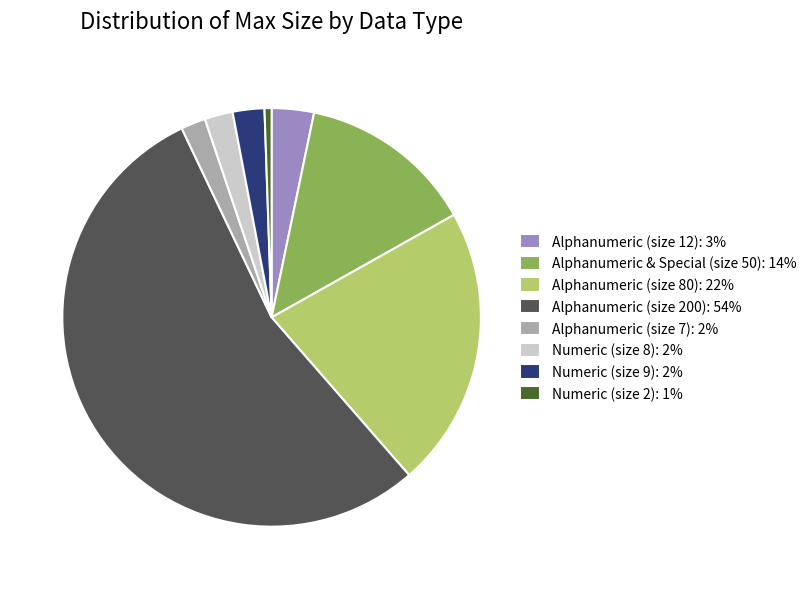

True or false: Alphanumeric (size 12) accounts for 3% of the total.

True